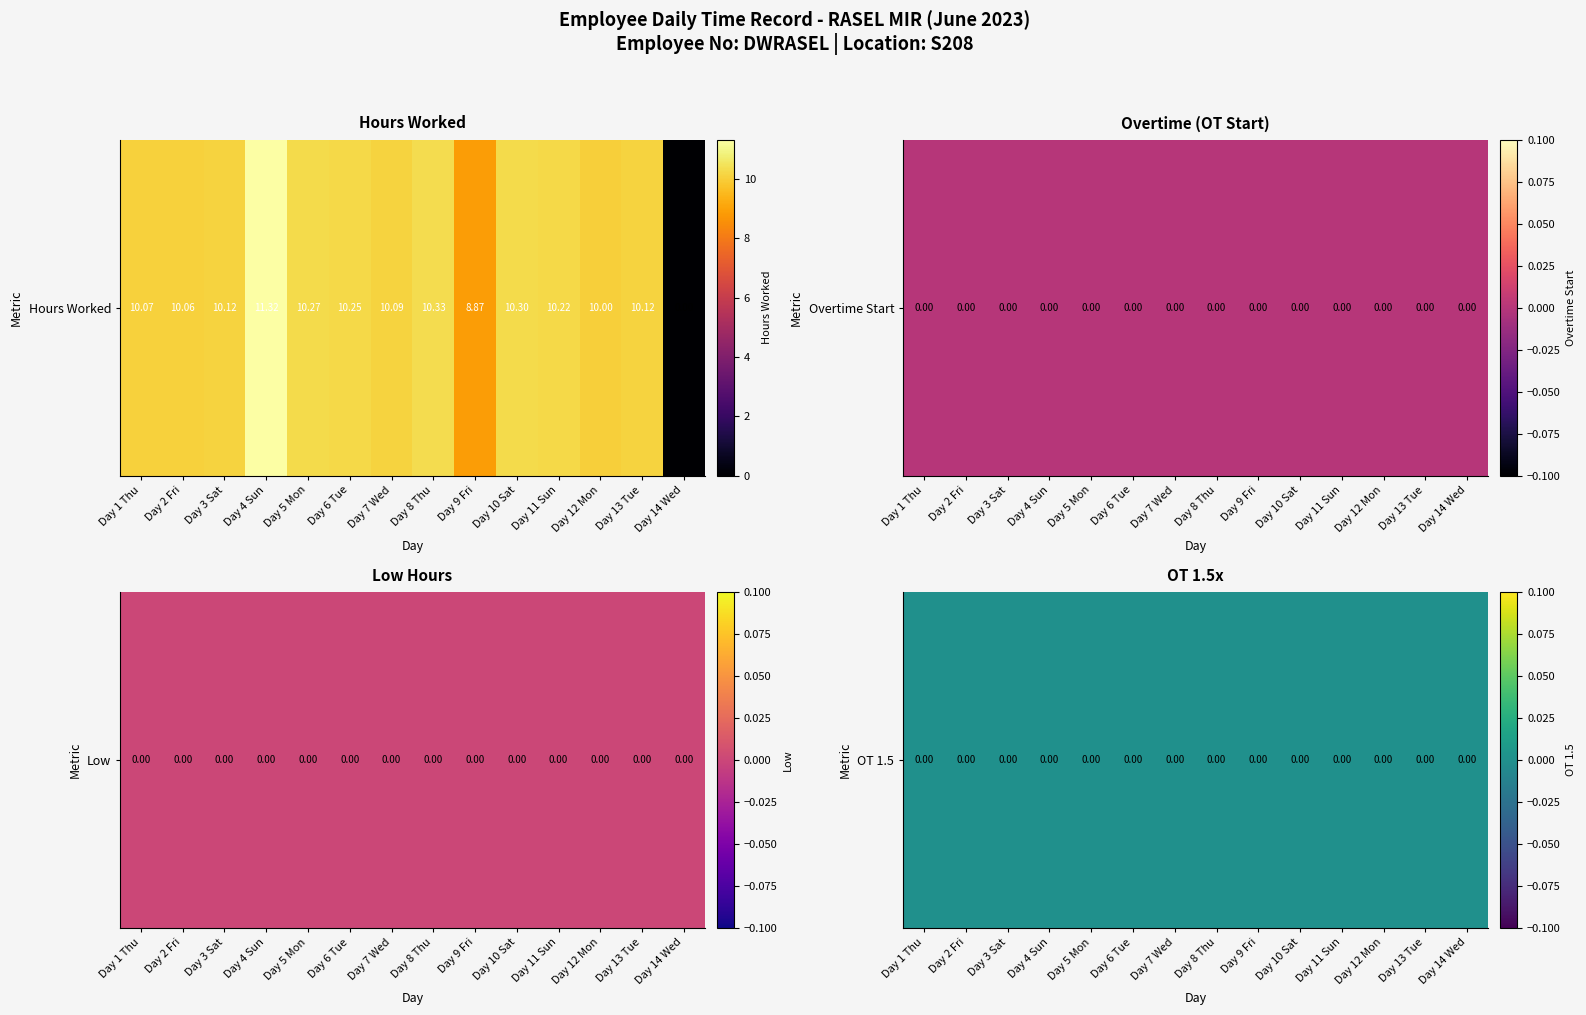

Rank the series by their maximum value, from lowest to highest.

Overtime Start, Low, OT 1.5, Hours Worked